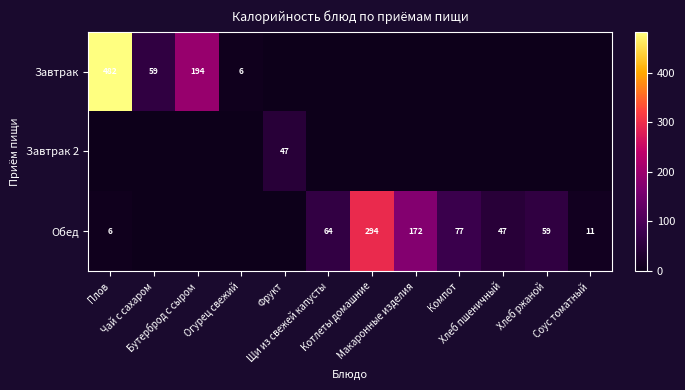

How many categories are shown in the chart?

12